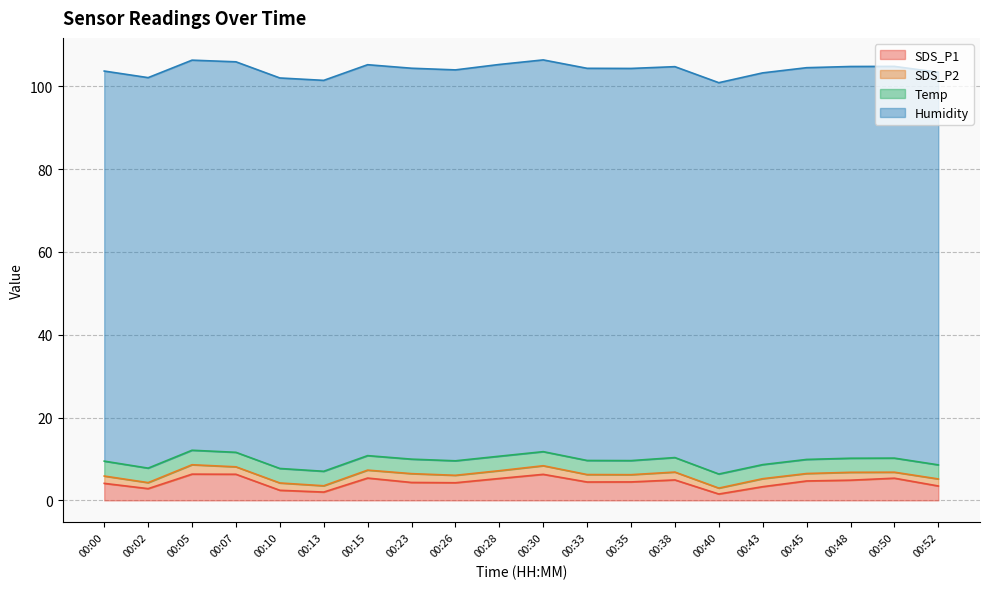

True or false: Humidity and SDS_P1 cross at least once.

False